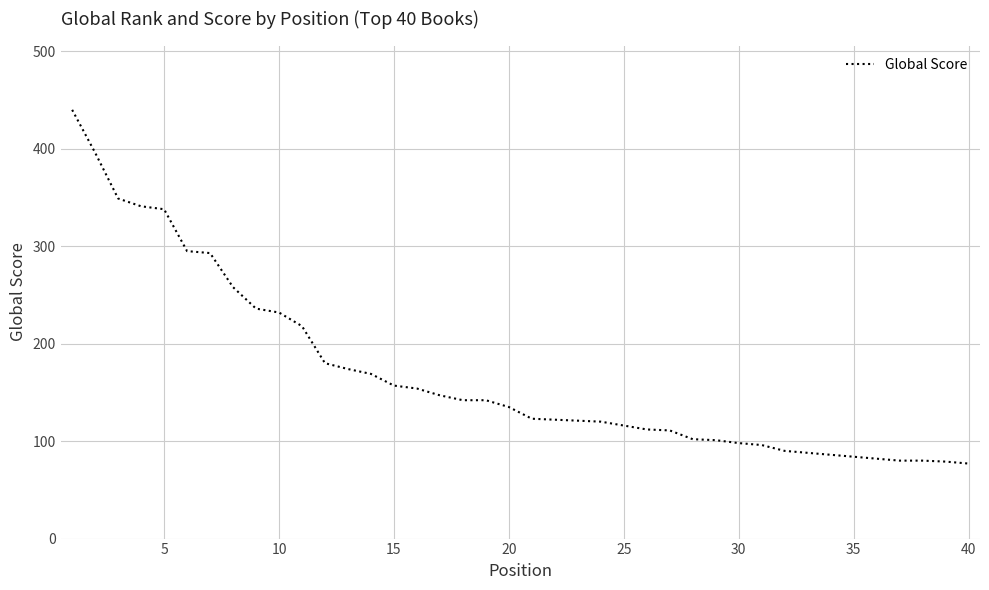

What is the greatest value displayed?

440